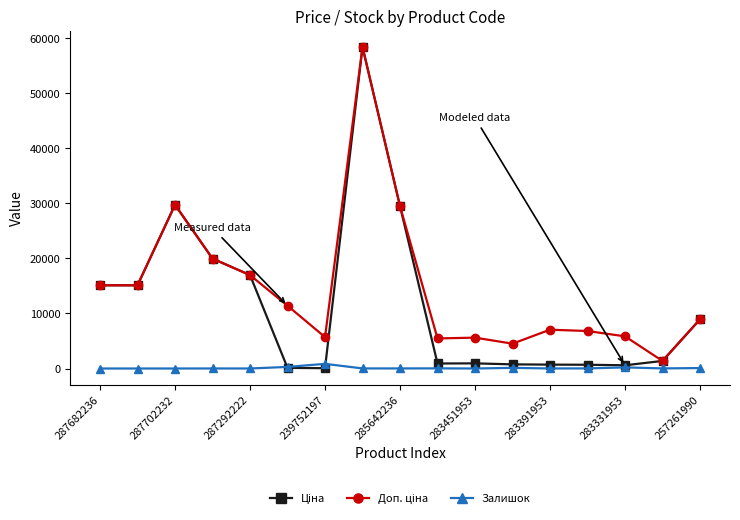

What is the maximum value shown in the chart?

58426.5